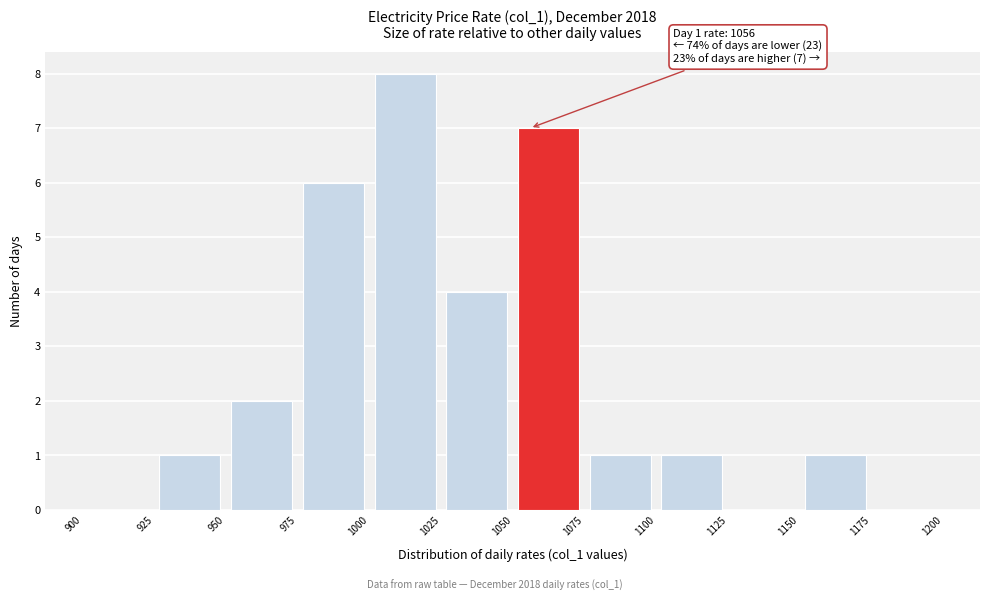

Over which range of the x-axis is the bar tallest?

1000 to 1025